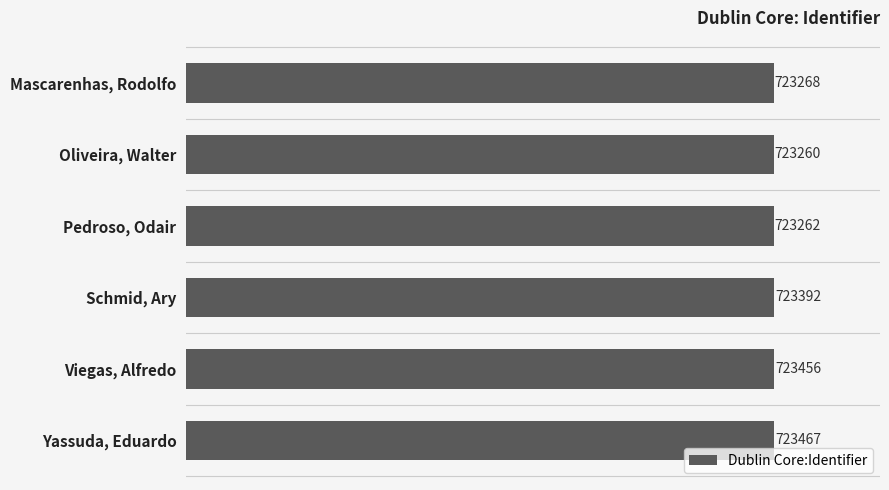

What is the value of the 6th bar from the top?

723467